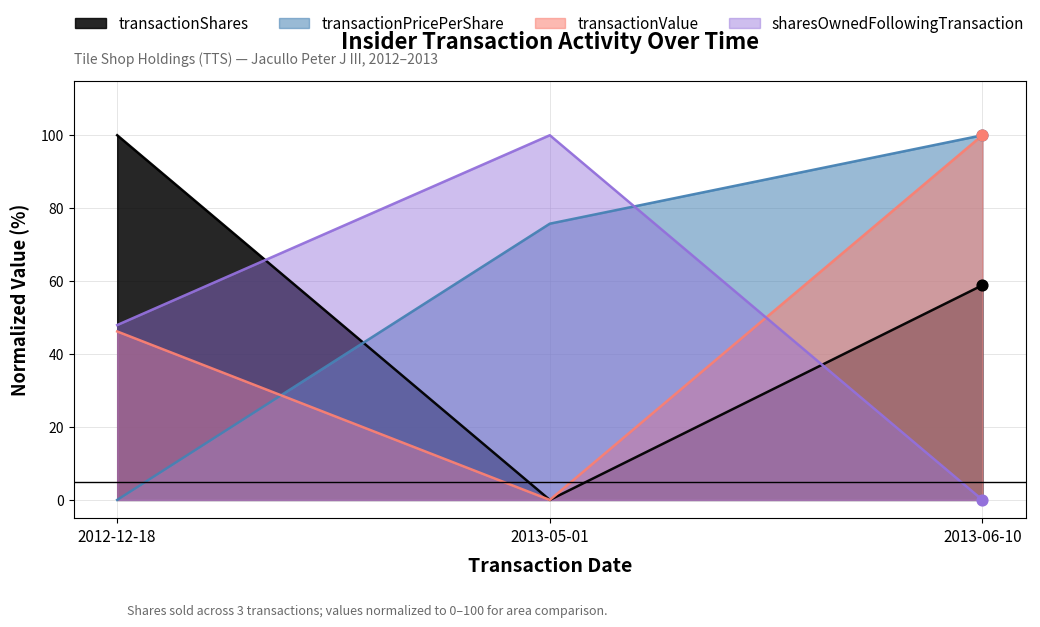

Which series has the largest total across all categories?

transactionPricePerShare